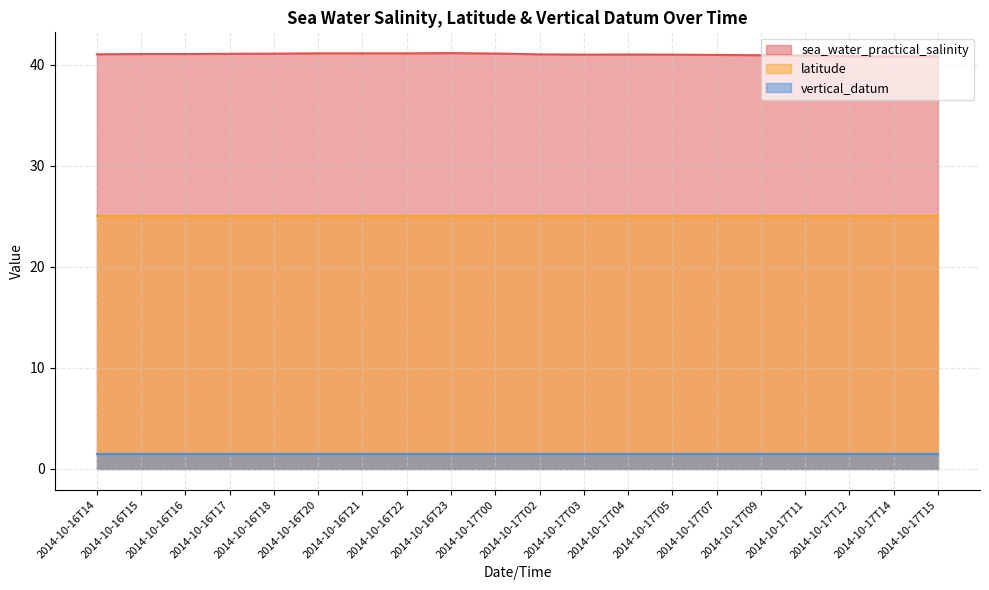

At which category is the sum across all series the highest?

2014-10-16T23